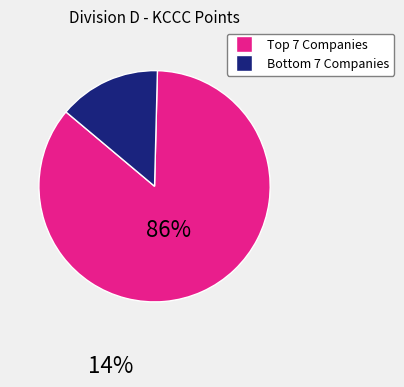

Is there a majority slice in this chart?

Yes